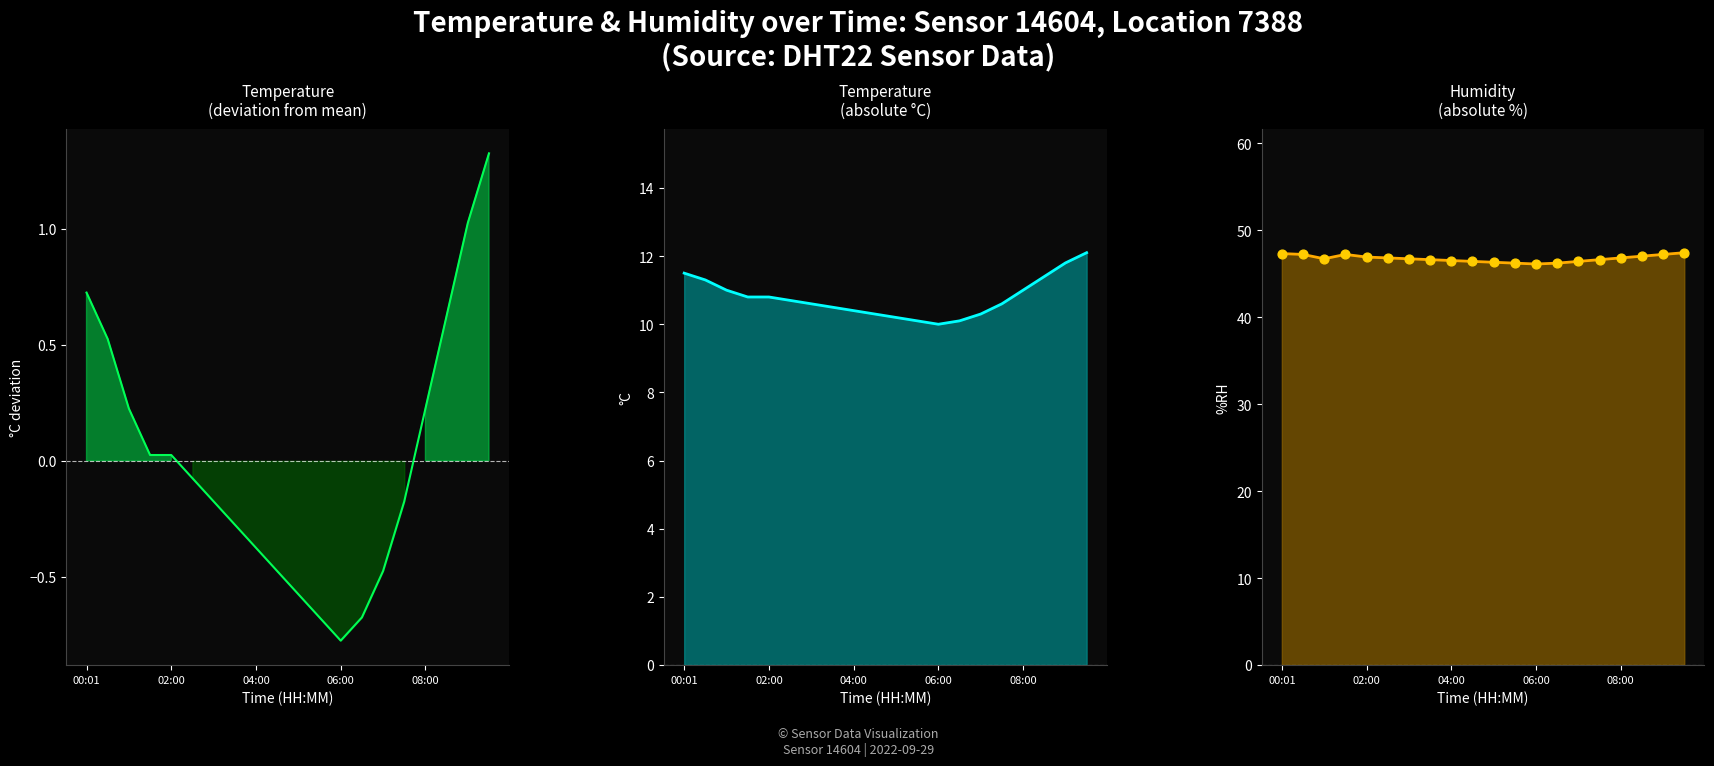

At how many categories does at least one series exceed 39?

20